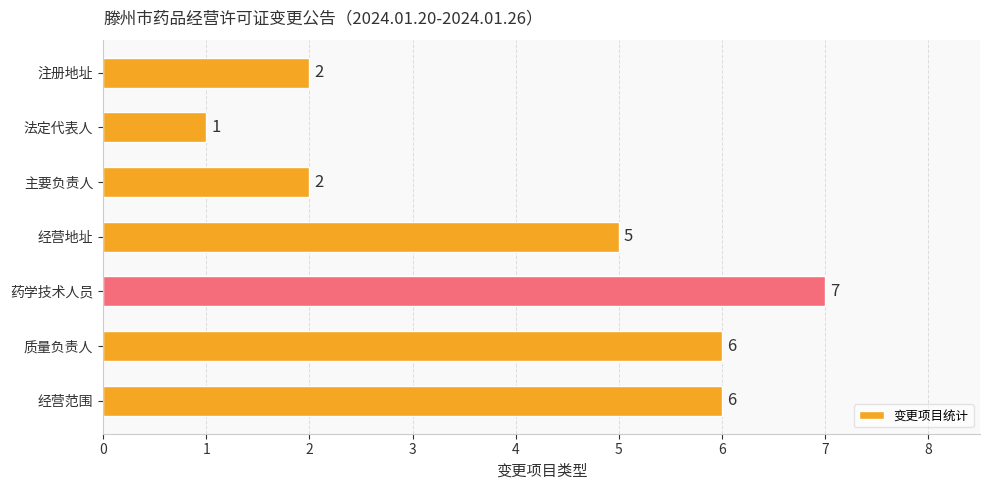

Reading bottom to top, extract all data points from this chart.

6	6	7	5	2	1	2